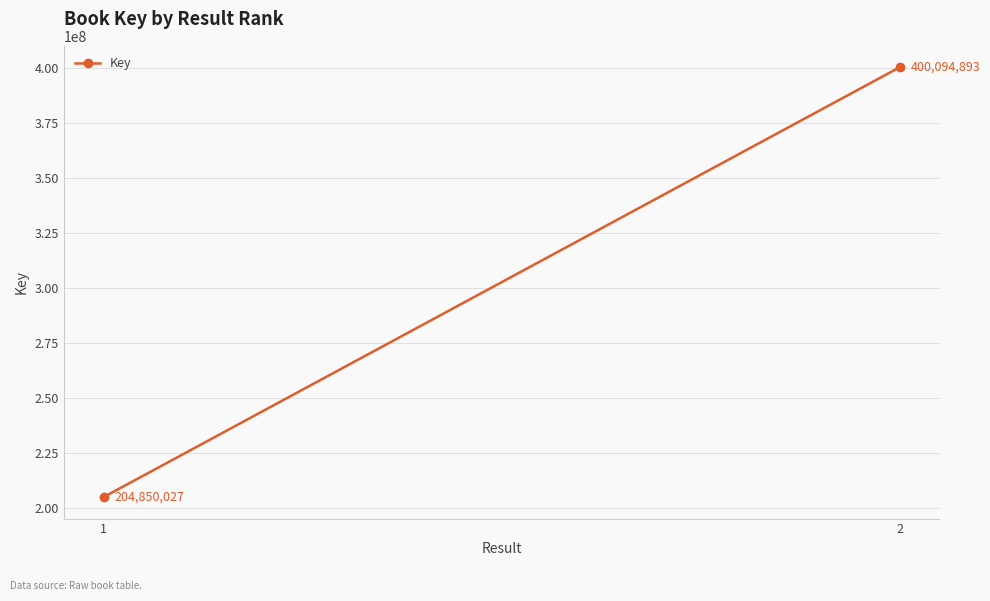

Rank the categories by value from lowest to highest.

1, 2